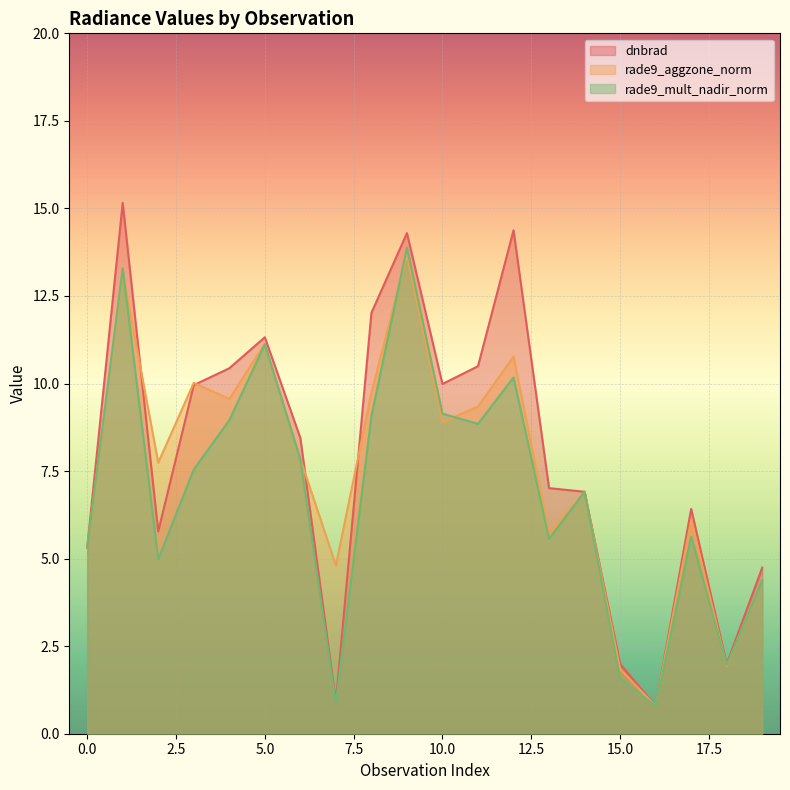

Which category has the lowest value in the rade9_aggzone_norm series?

16